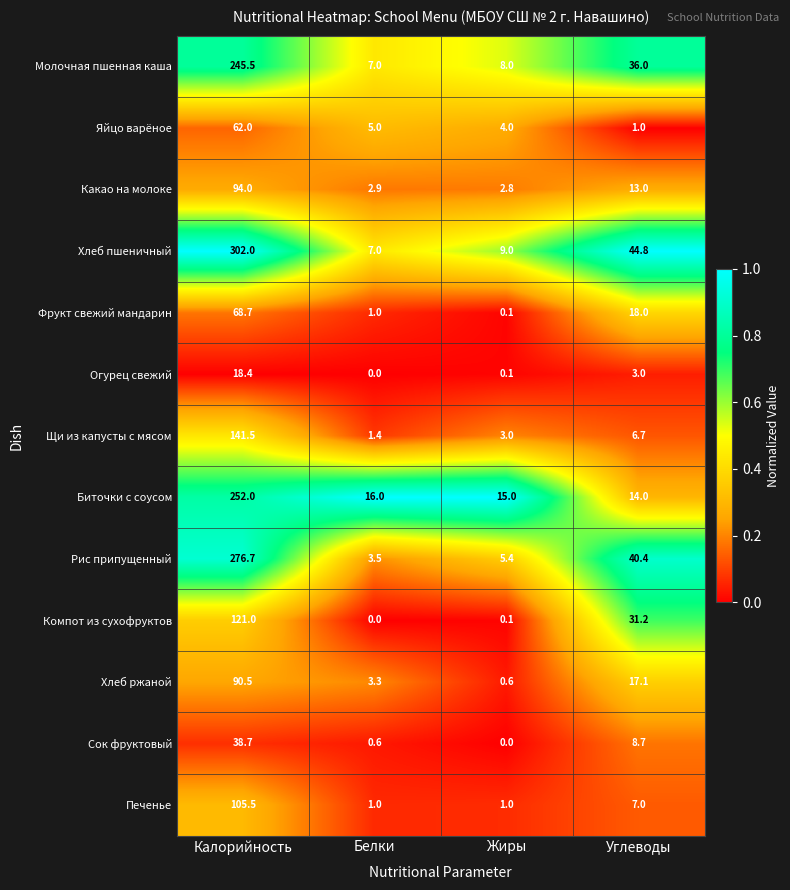

Which series has the largest total across all categories?

Хлеб пшеничный